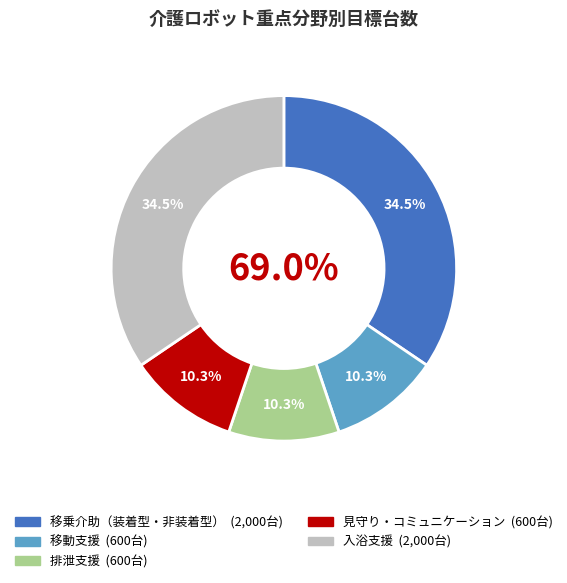

What is the smallest slice in the pie chart?

移動支援